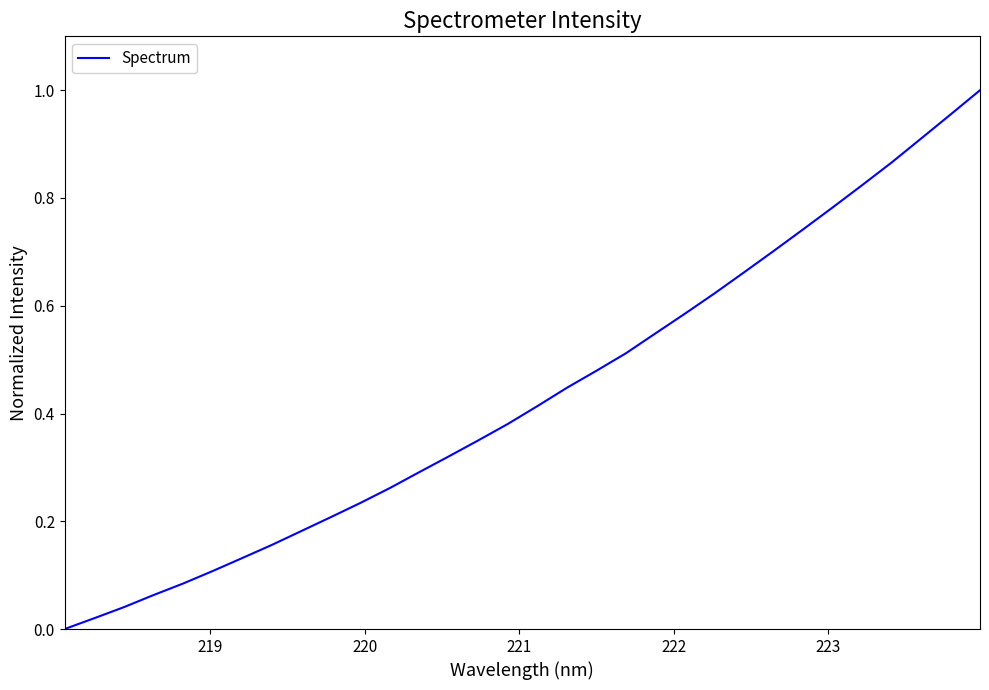

Does the chart have visible grid lines?

No